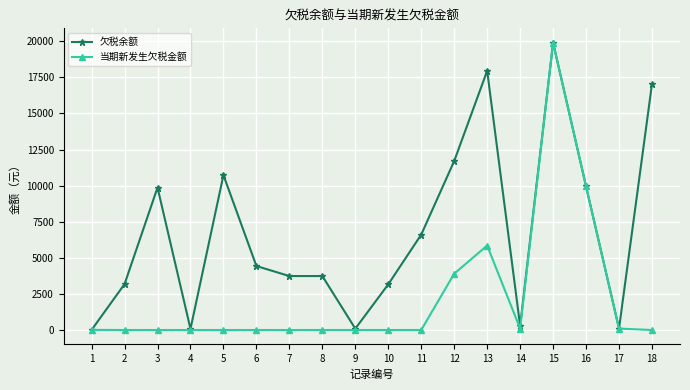

What is the spread (max minus min) of values at 6?

4429.3